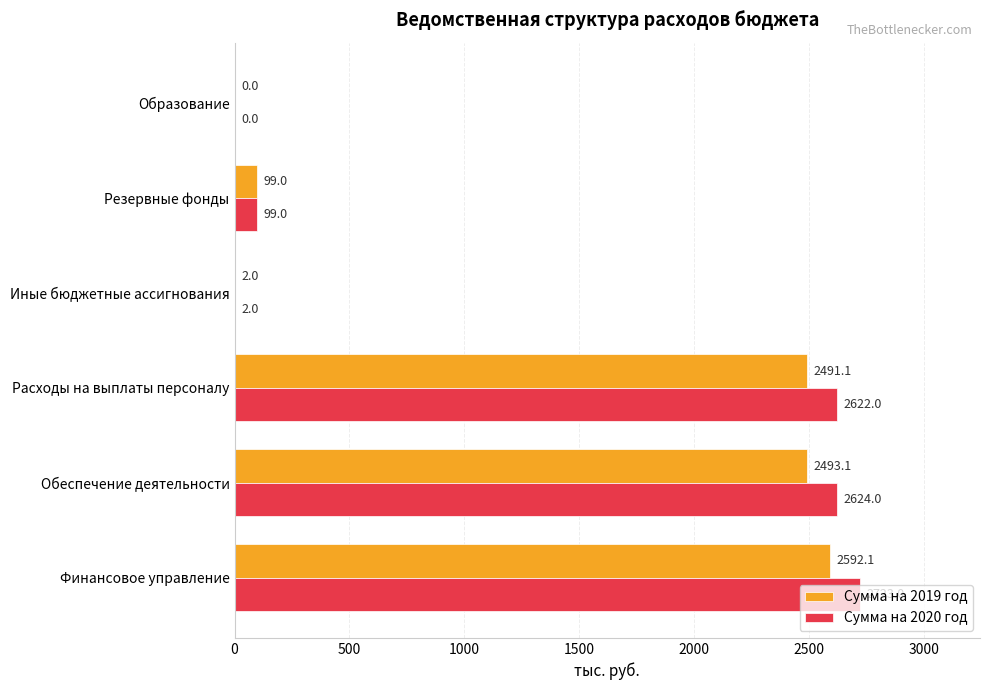

At which category does the chart reach its peak across all series?

Финансовое управление